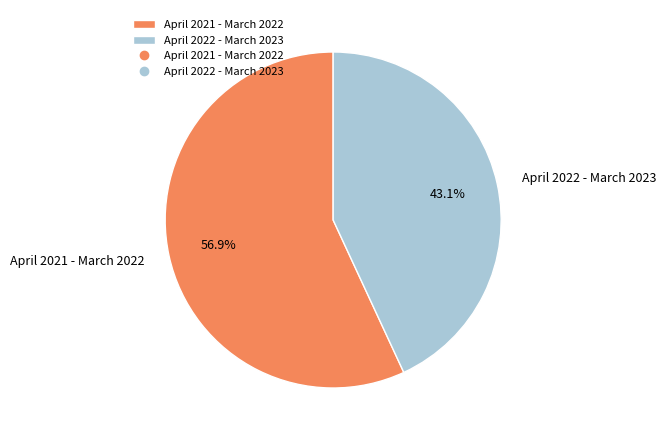

What is the total percentage of April 2022 - March 2023 and April 2021 - March 2022?

100.0%